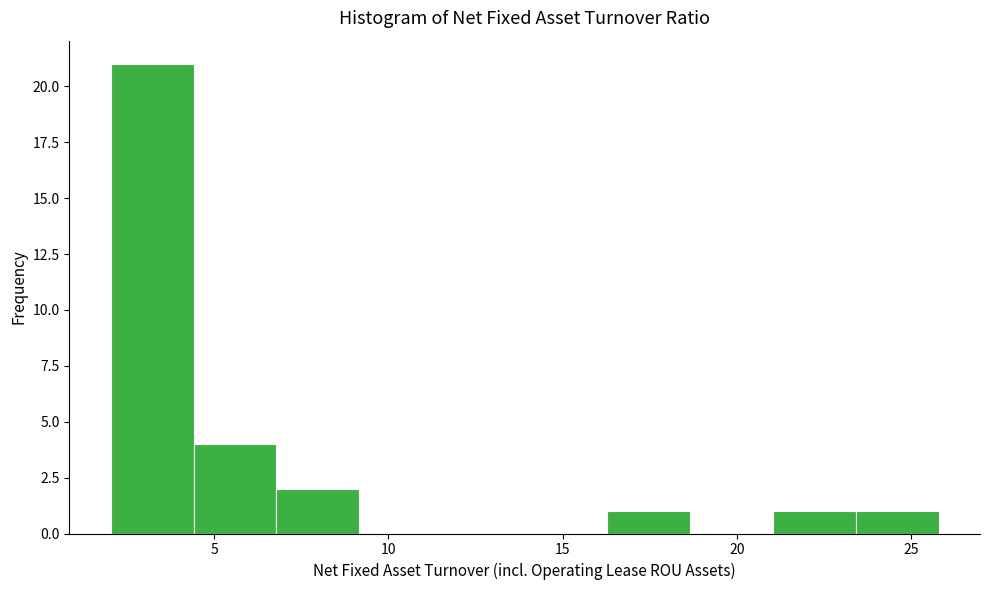

Over which range of the x-axis is the bar tallest?

2.0 to 4.5